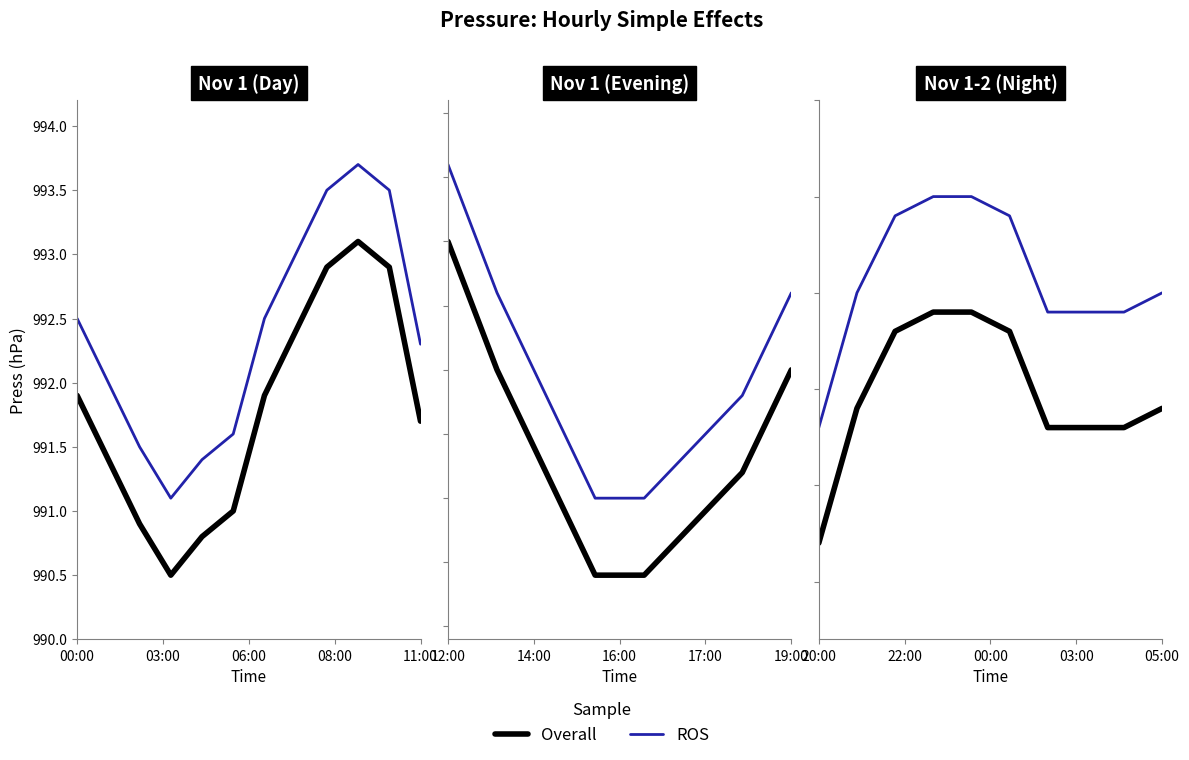

At how many categories does at least one series exceed 990?

10